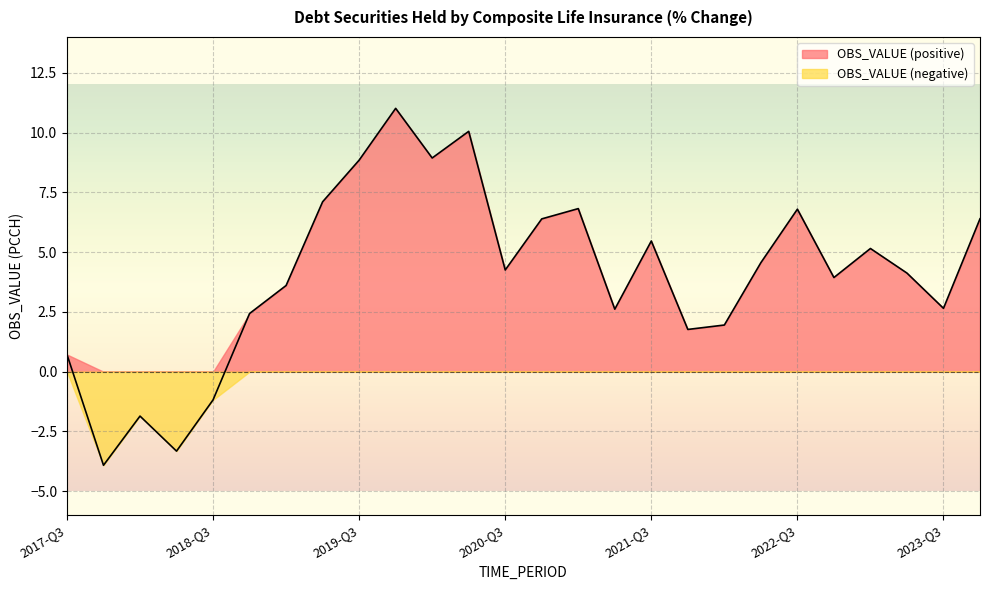

What is the value of the 19th point from the left?

2.0